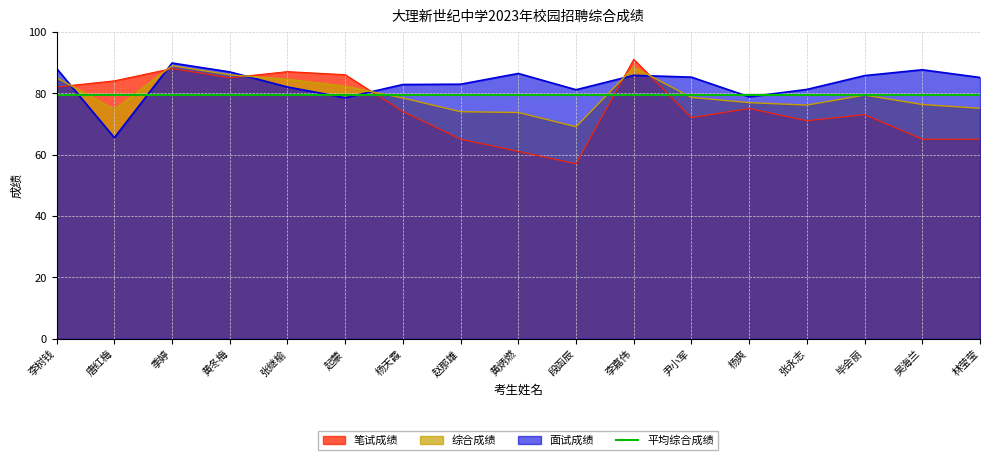

Is the value of 综合成绩 at 毕会丽 greater than the value of 笔试成绩 at 张永志?

Yes